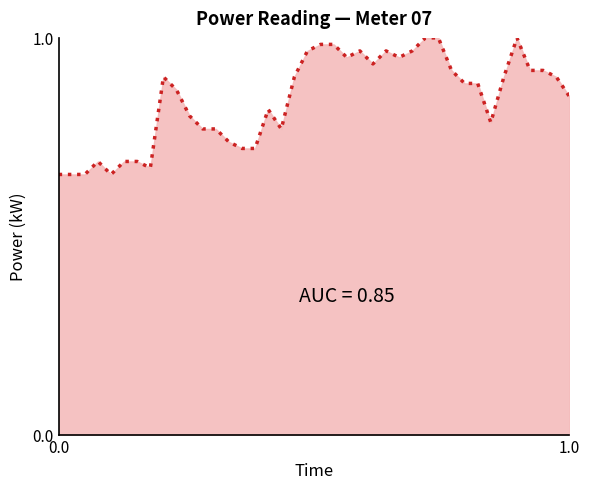

What is the difference between the maximum and minimum values?

0.3